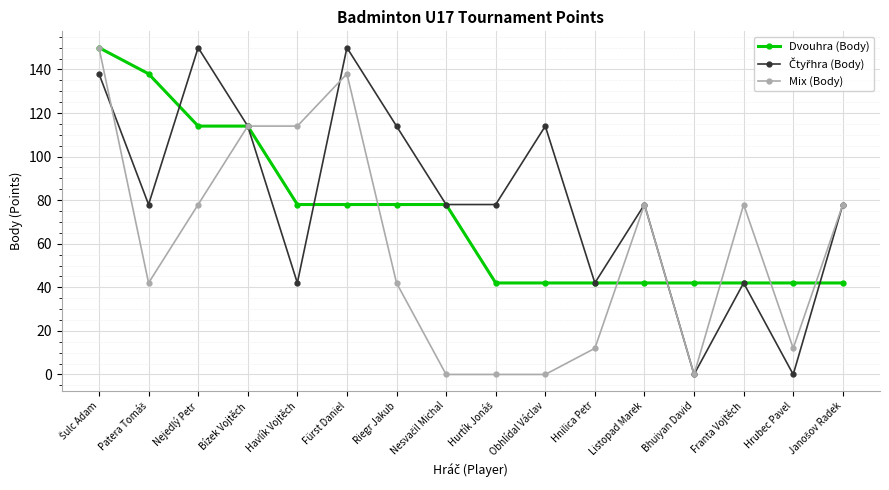

What value does the Dvouhra (Body) series have at Hnilica Petr?

42